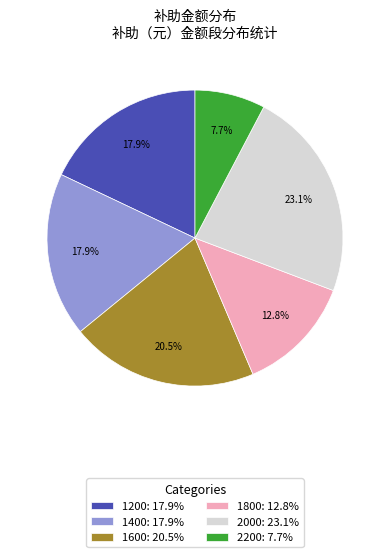

To the nearest percent, what is the difference between the largest and smallest slice percentages?

15%